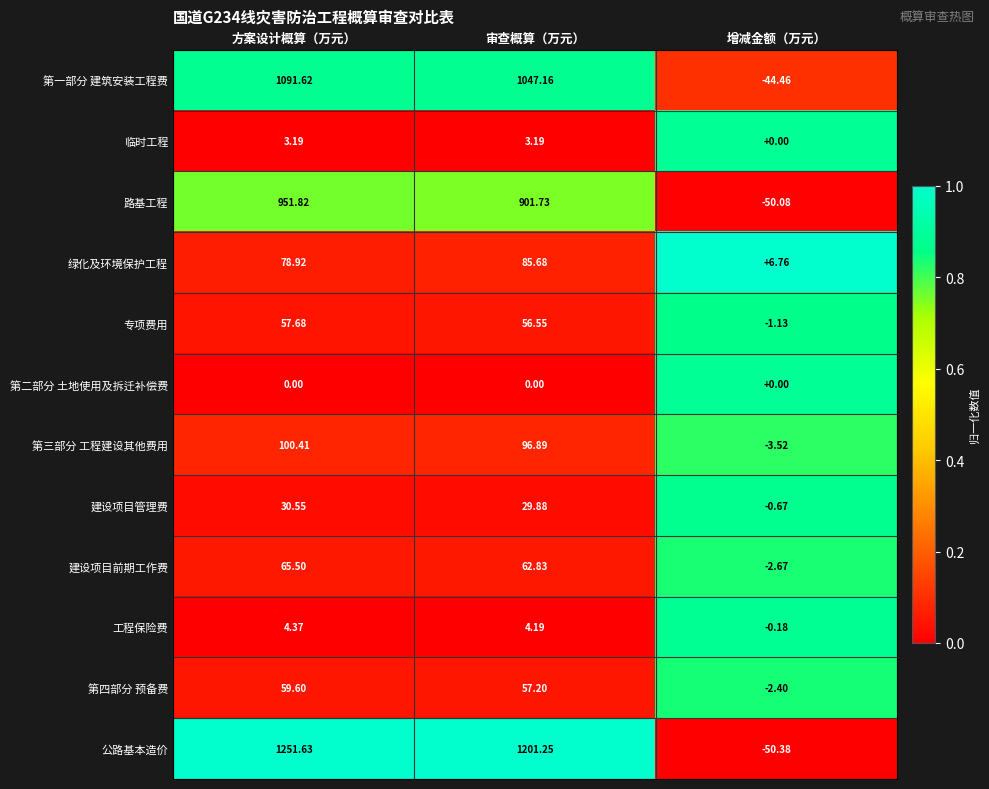

At 审查概算（万元）, list the series in order from largest to smallest.

公路基本造价, 第一部分 建筑安装工程费, 路基工程, 第三部分 工程建设其他费用, 绿化及环境保护工程, 建设项目前期工作费, 第四部分 预备费, 专项费用, 建设项目管理费, 工程保险费, 临时工程, 第二部分 土地使用及拆迁补偿费